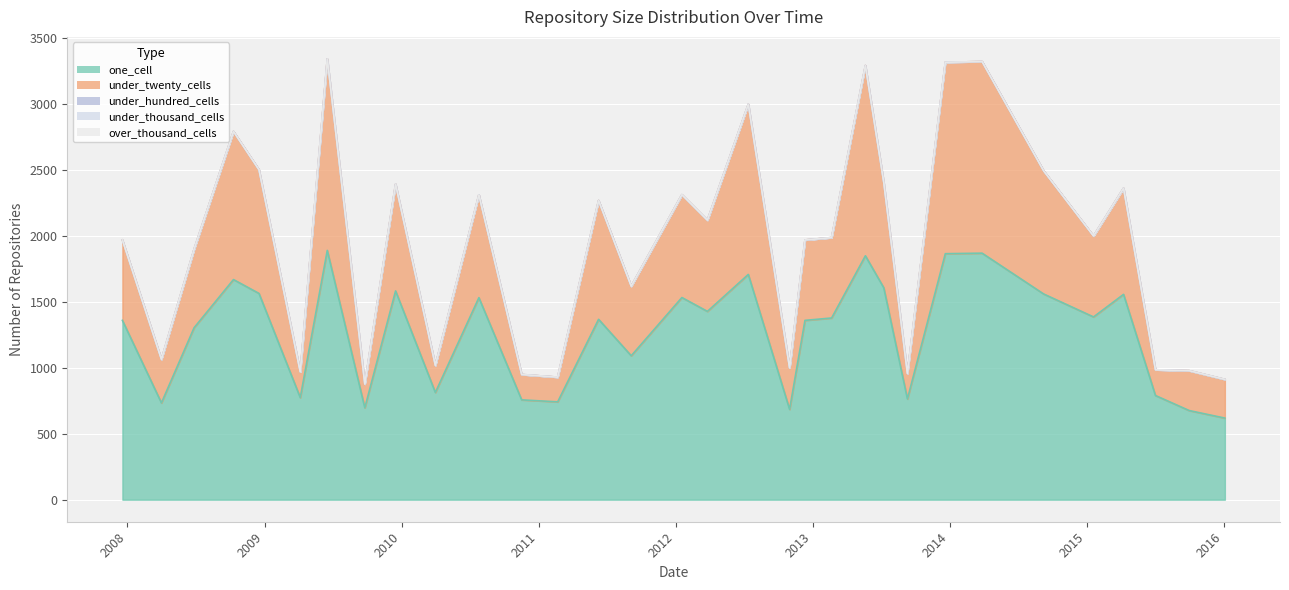

Which category has the lowest value in the under_twenty_cells series?

2009-09-25